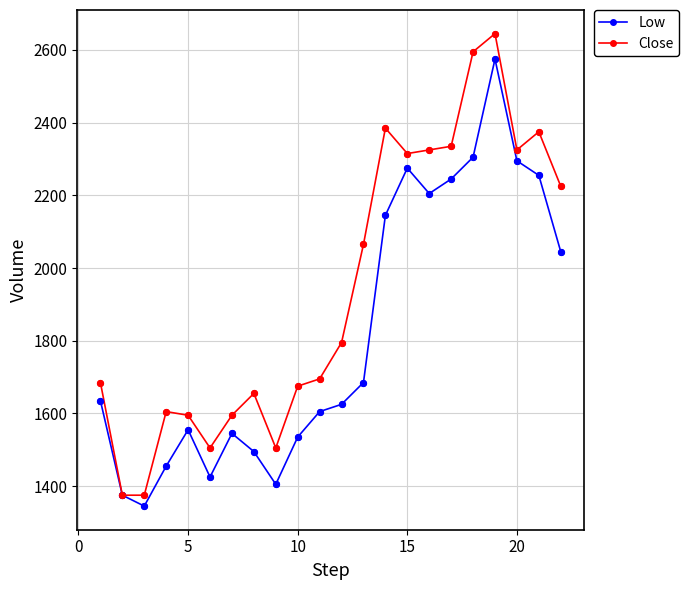

Which series has the largest range (max minus min)?

Close